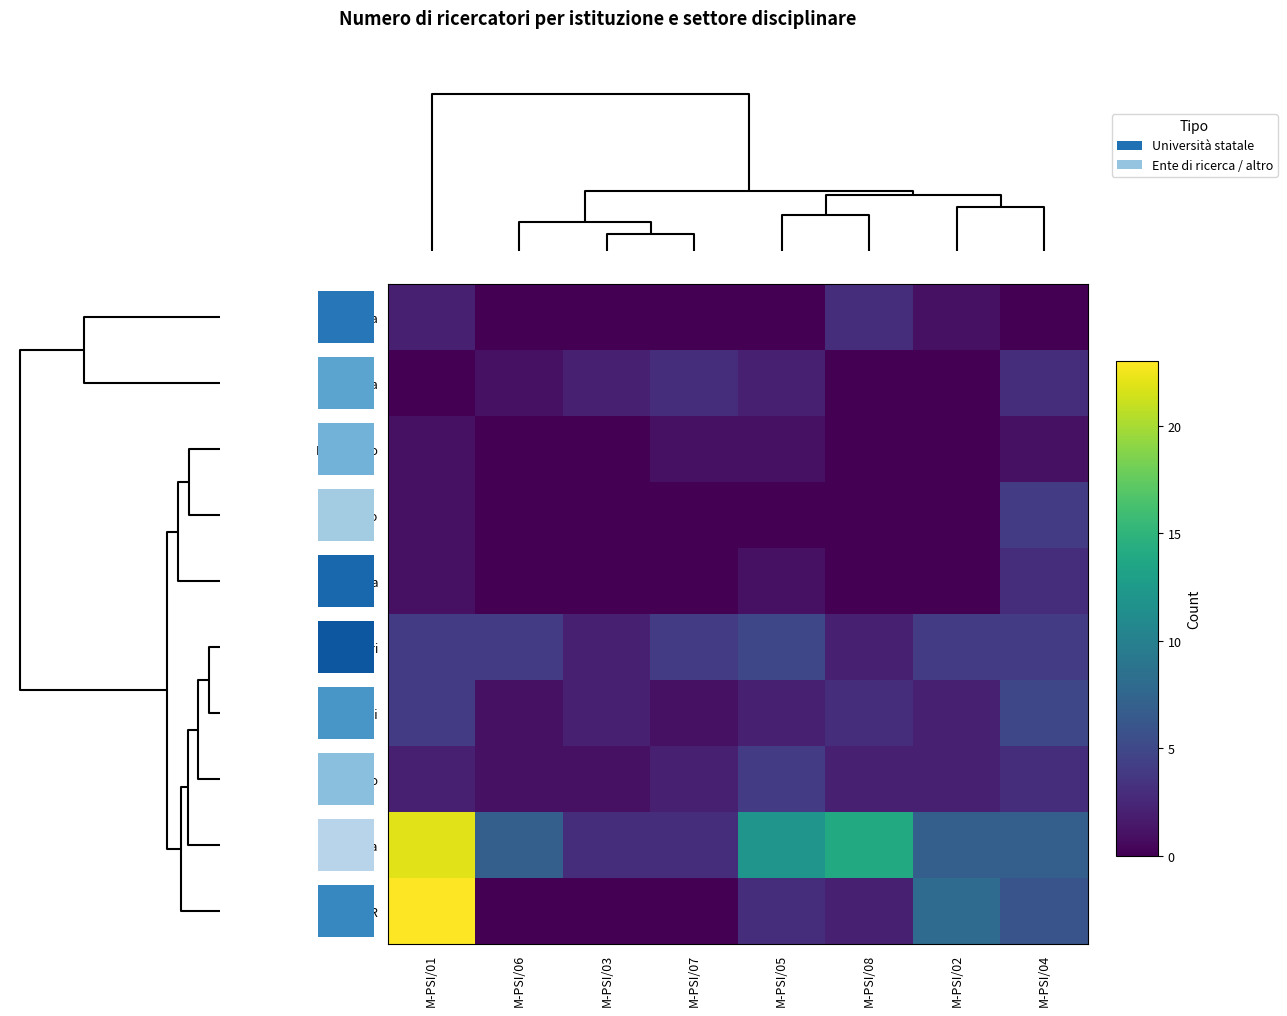

How many values in CNR are above zero?

5